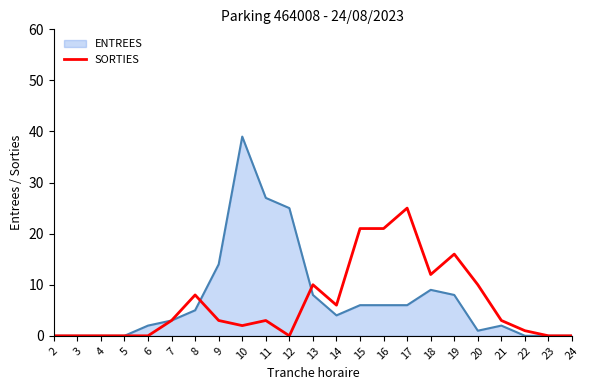

At which category is the sum across all series the highest?

10